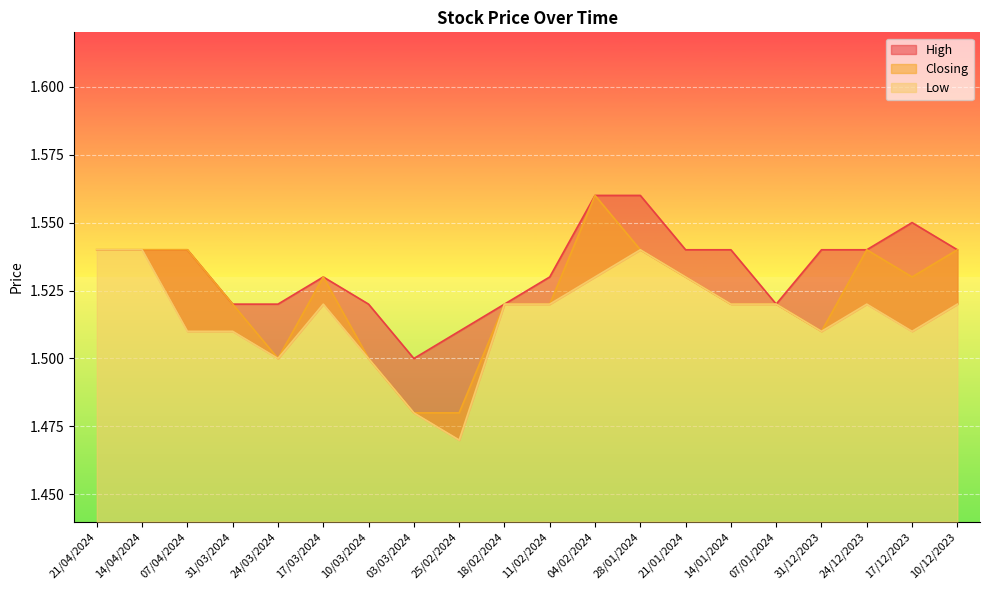

True or false: Low and High cross at least once.

False